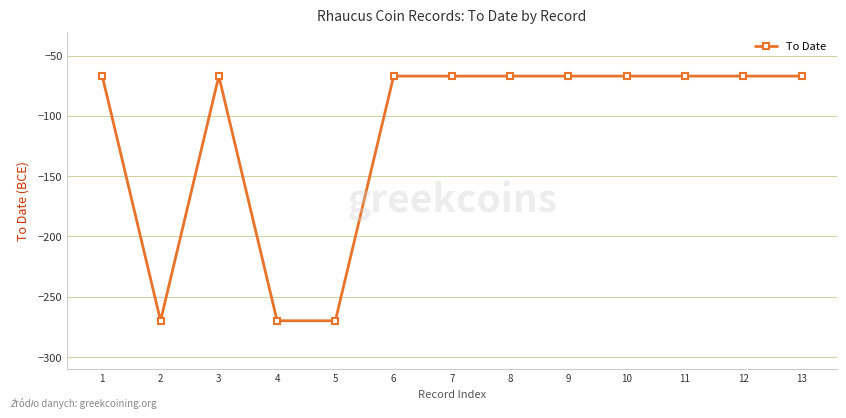

The value at 11 is -23. True or false?

False